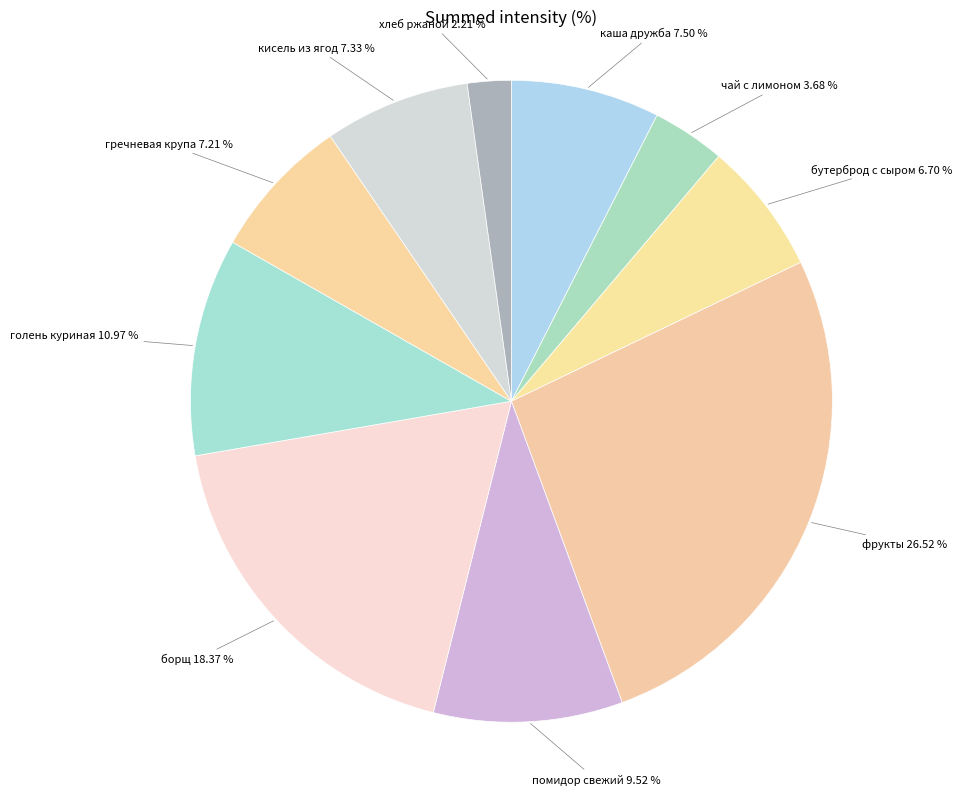

How many slices are in this pie chart?

10